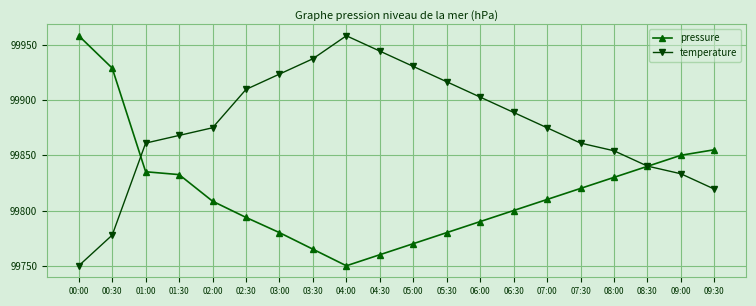

Reading left to right, what are all the values shown in this chart?

pressure: 00:00=99958.2	00:30=99928.9	01:00=99835.1	01:30=99832.5	02:00=99808.4	02:30=99793.8	03:00=99780.0	03:30=99765.0	04:00=99750.0	04:30=99760.0	05:00=99770.0	05:30=99780.0	06:00=99790.0	06:30=99800.0	07:00=99810.0	07:30=99820.0	08:00=99830.0	08:30=99840.0	09:00=99850.0	09:30=99855.0
temperature: 00:00=99750.0	00:30=99777.8	01:00=99861.0	01:30=99868.0	02:00=99874.9	02:30=99909.6	03:00=99923.5	03:30=99937.3	04:00=99958.2	04:30=99944.3	05:00=99930.4	05:30=99916.5	06:00=99902.7	06:30=99888.8	07:00=99874.9	07:30=99861.0	08:00=99854.1	08:30=99840.2	09:00=99833.3	09:30=99819.4